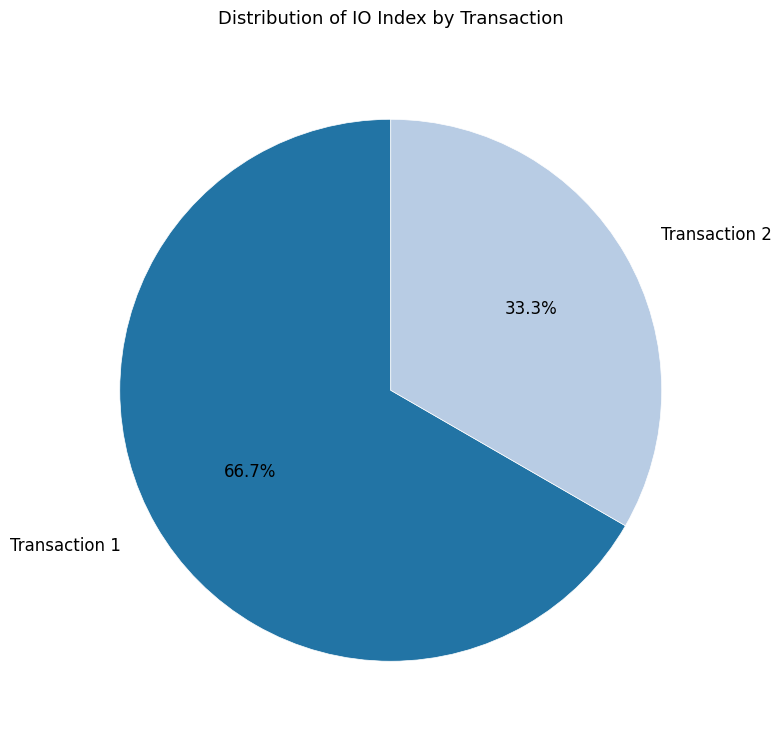

Rank the categories by value from highest to lowest.

Transaction 1, Transaction 2